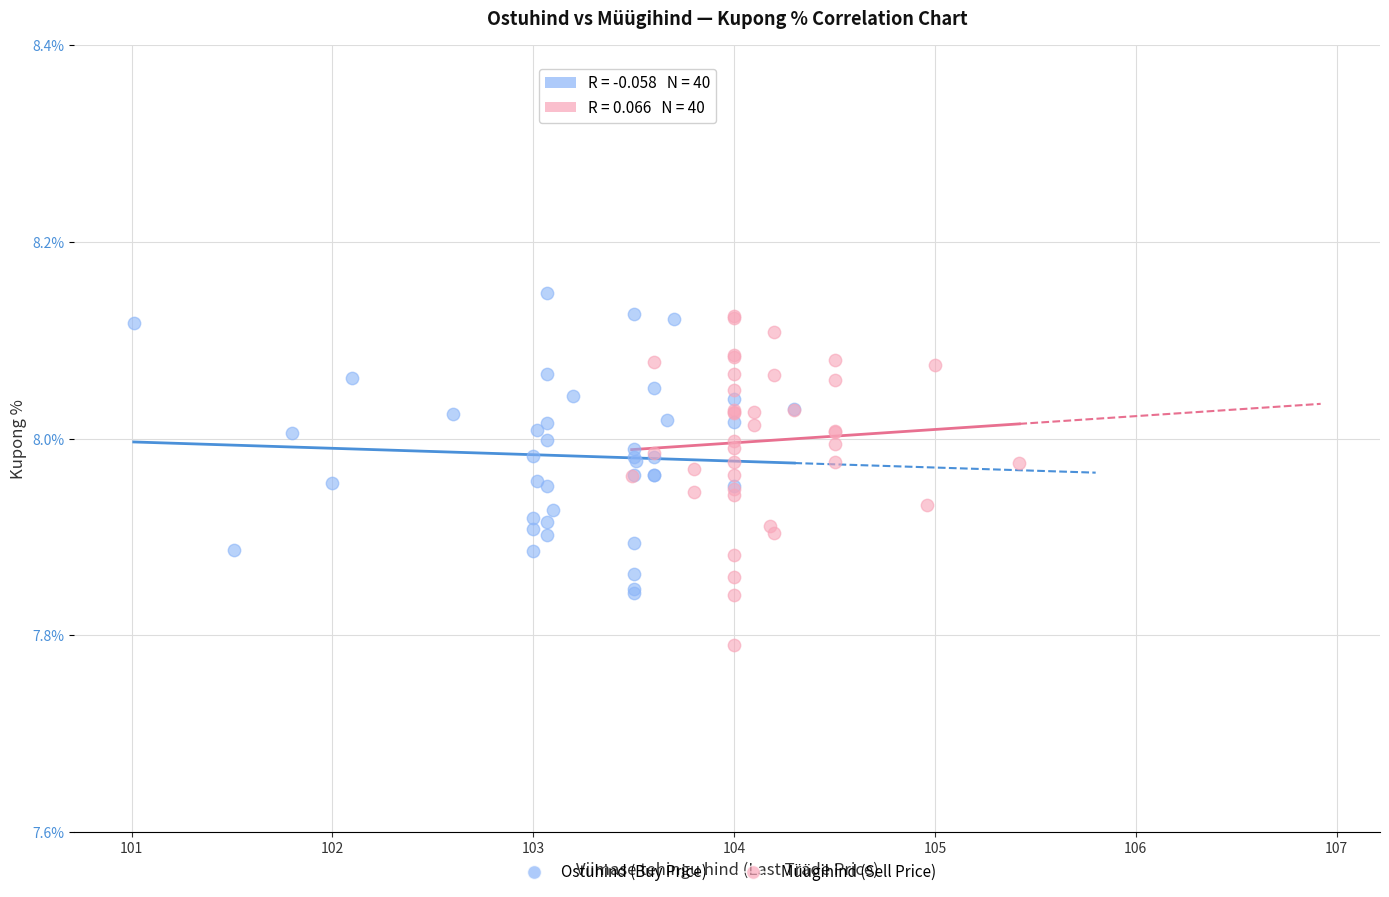

Which series has the widest spread of Y values?

Müügihind (Sell Price)